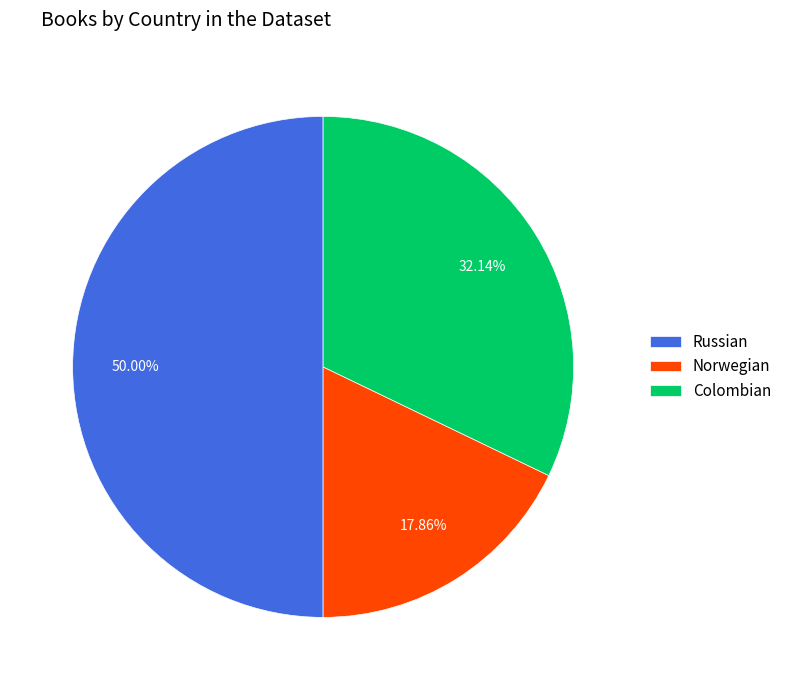

What percentage is NOT represented by Colombian?

67.9%